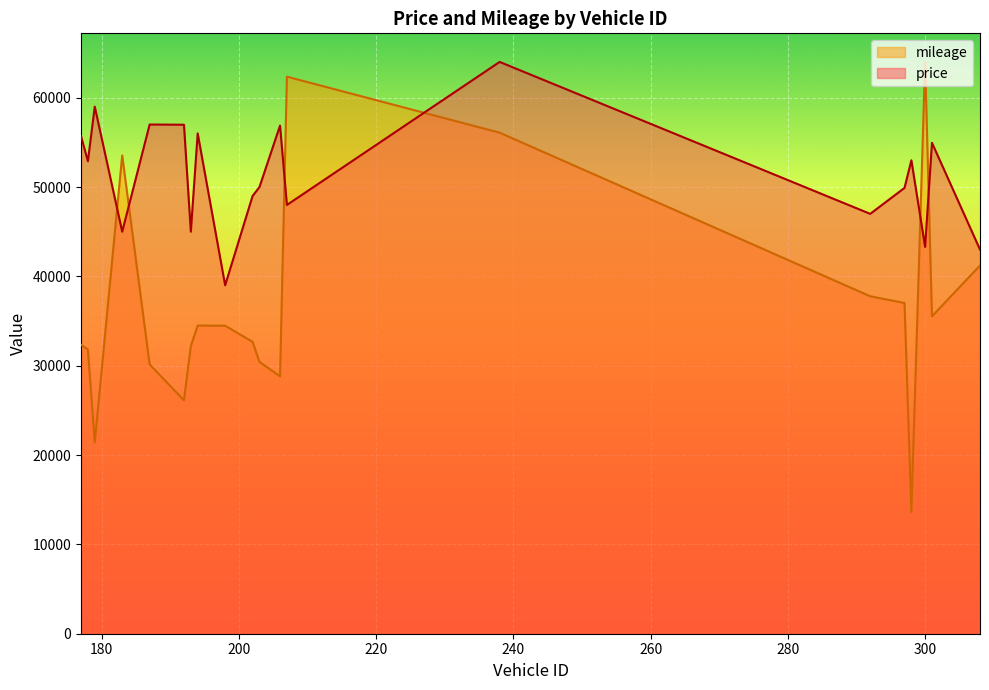

Which series ends up on top after the final intersection of price and mileage?

price